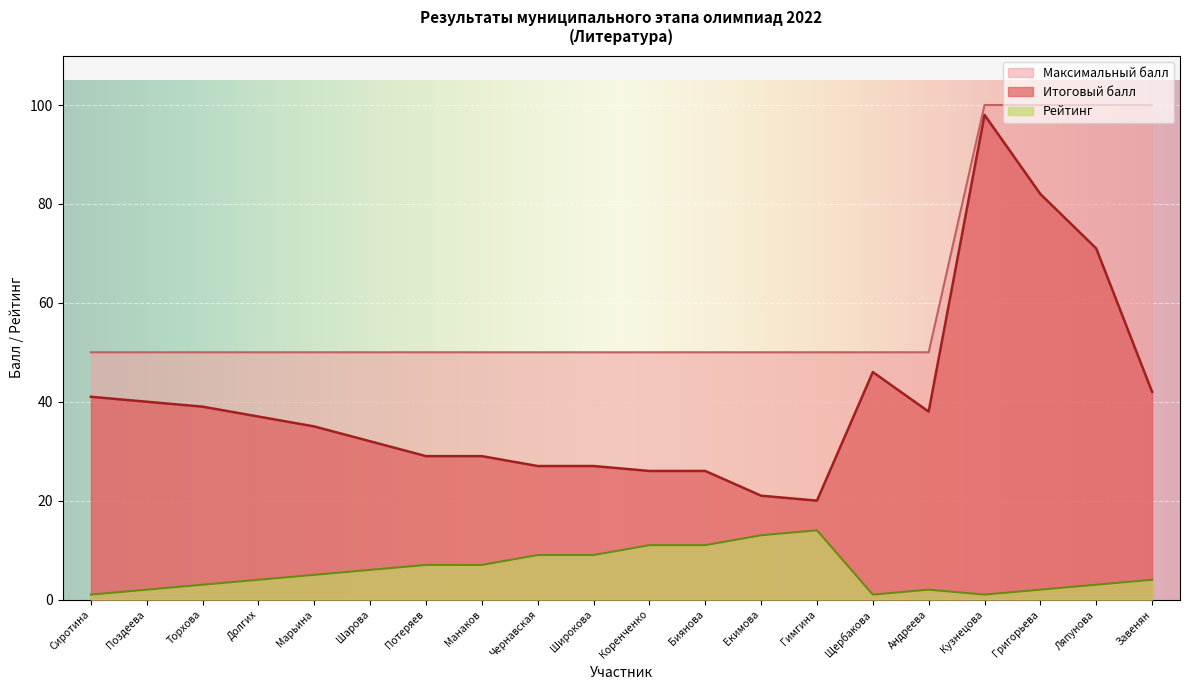

Between Поздеева and Потеряев, which series saw the biggest shift?

Итоговый балл